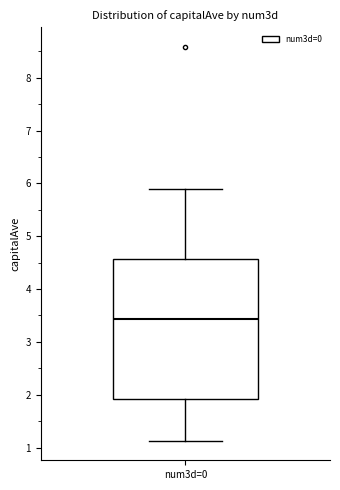

Transcribe this box plot: give where the median line is, the range the box spans, and where the two whiskers end, as read against the y-axis. The values are not printed on the chart, so give them approximately, as read against the axis.

median 3.4, box 1.9 to 4.6, whiskers 1.1 to 5.9